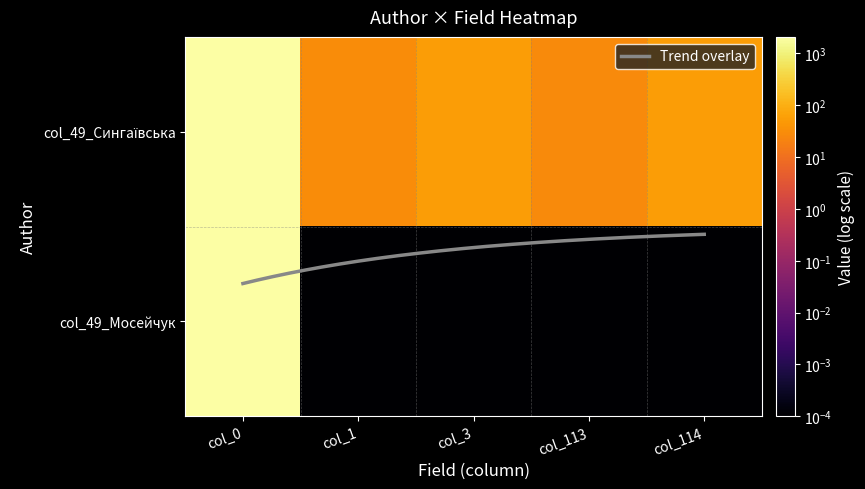

Which series has the widest spread of values?

Мосейчук